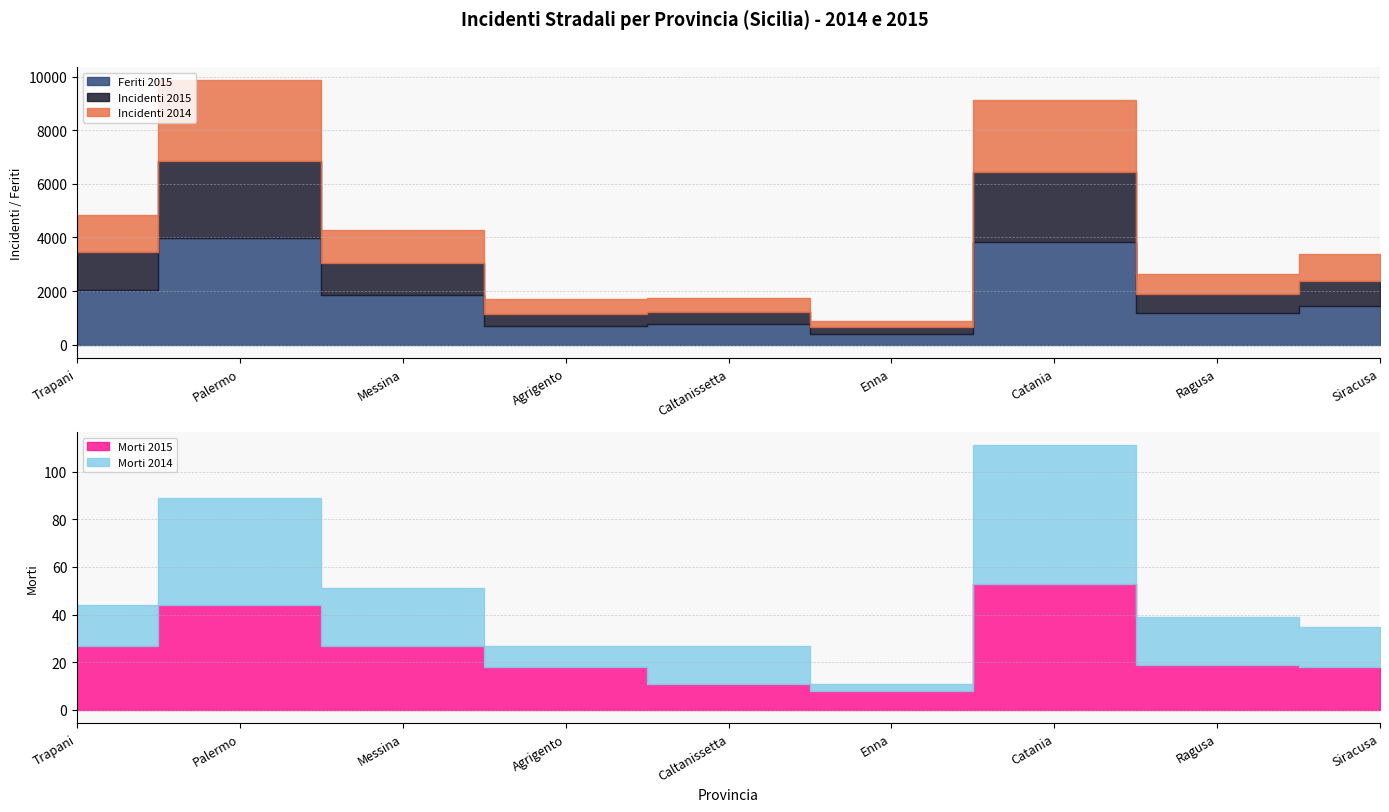

What is the total value across all series at Siracusa?

3423